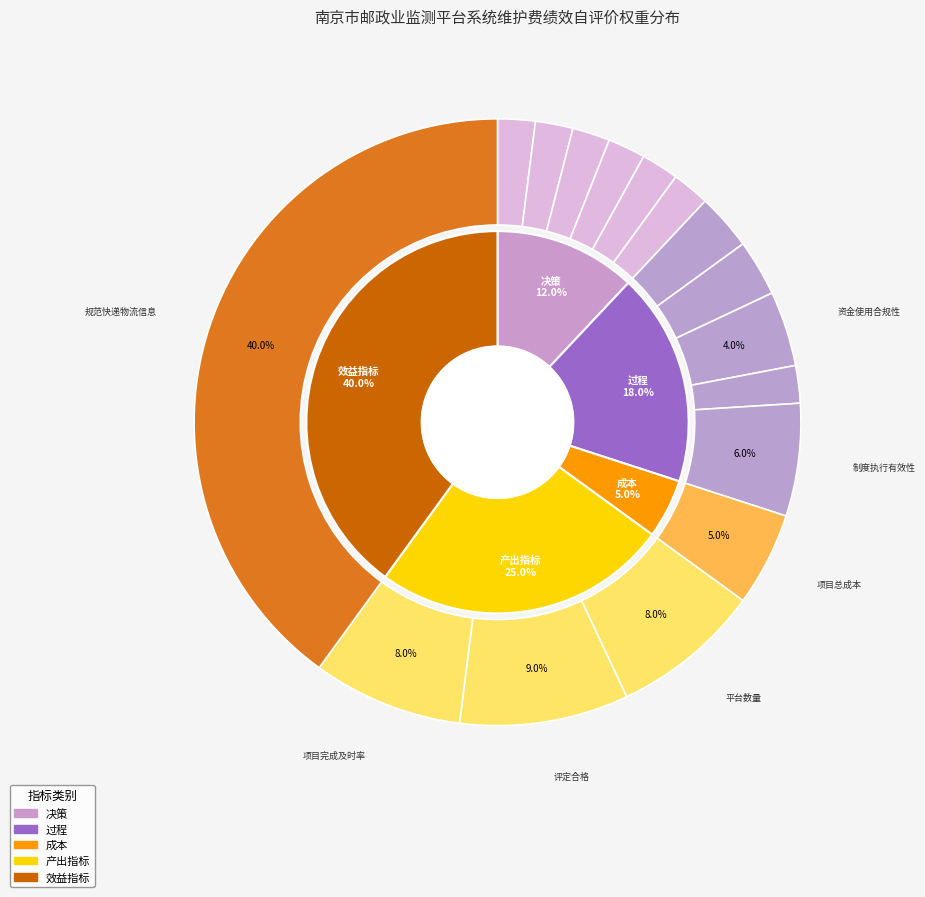

How many slices are in this pie chart?

16